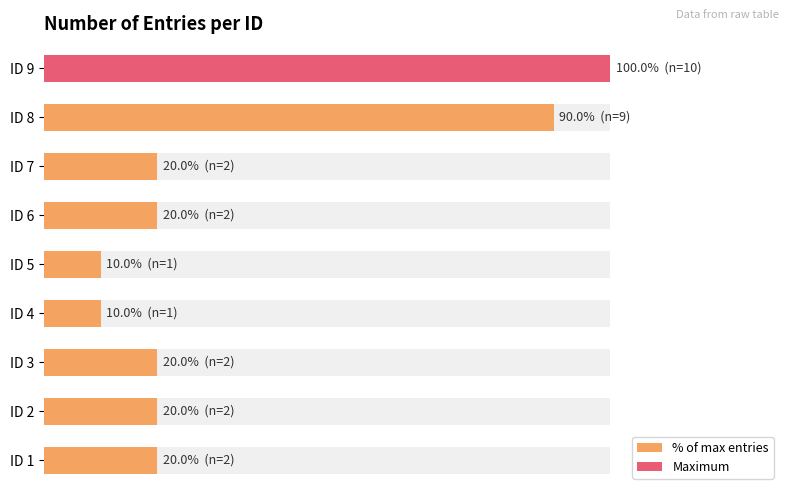

What is the maximum value shown in the chart?

100